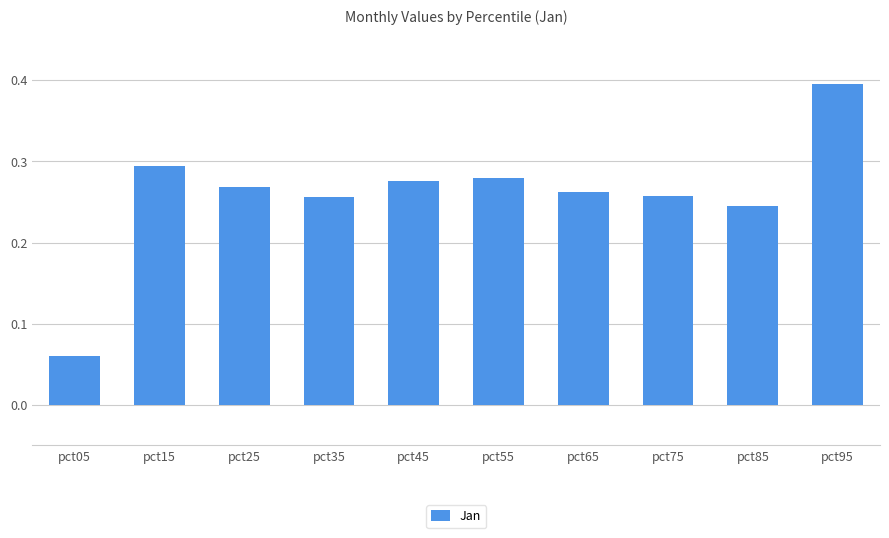

How many categories are shown in the chart?

10